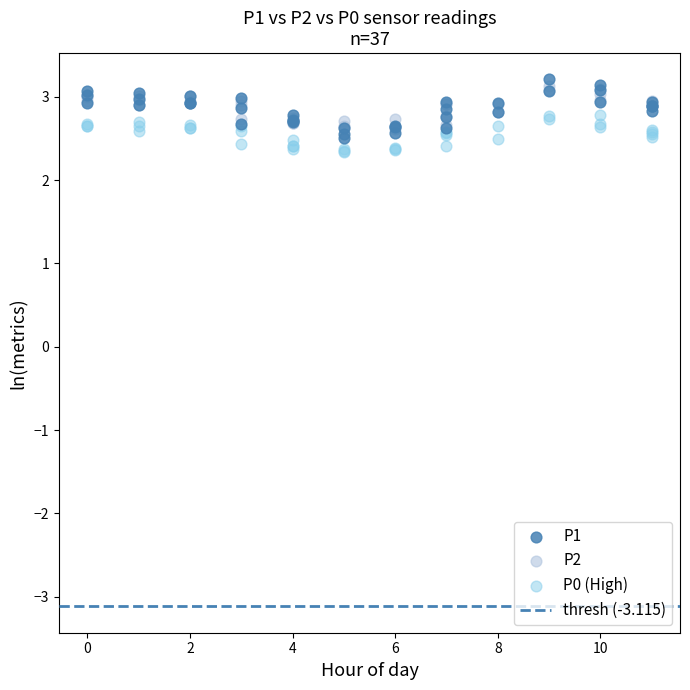

Which series contains the lowest Y value?

P0 (High)